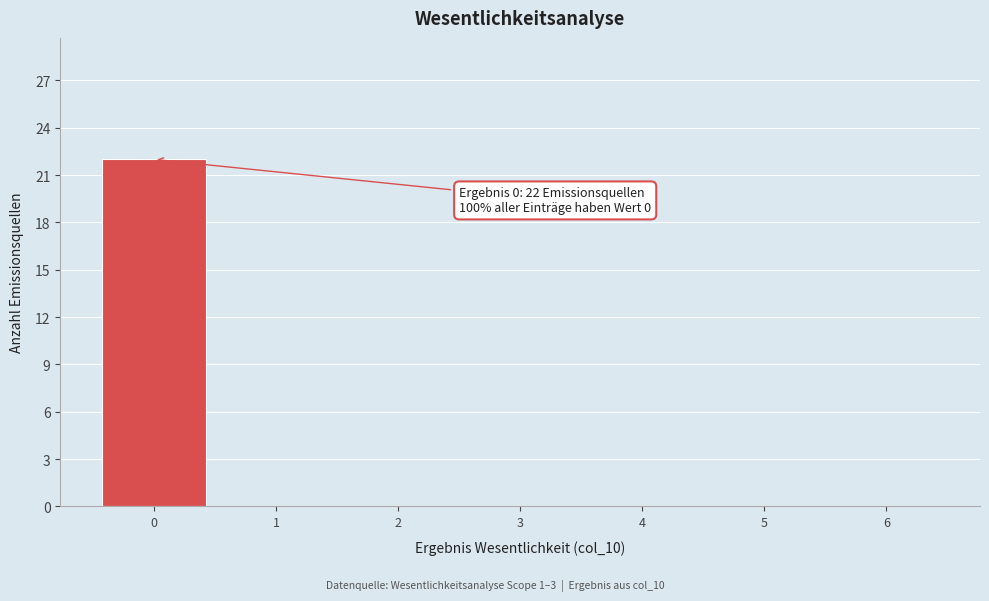

Over which range of the x-axis is the bar tallest?

-0.5 to 0.5